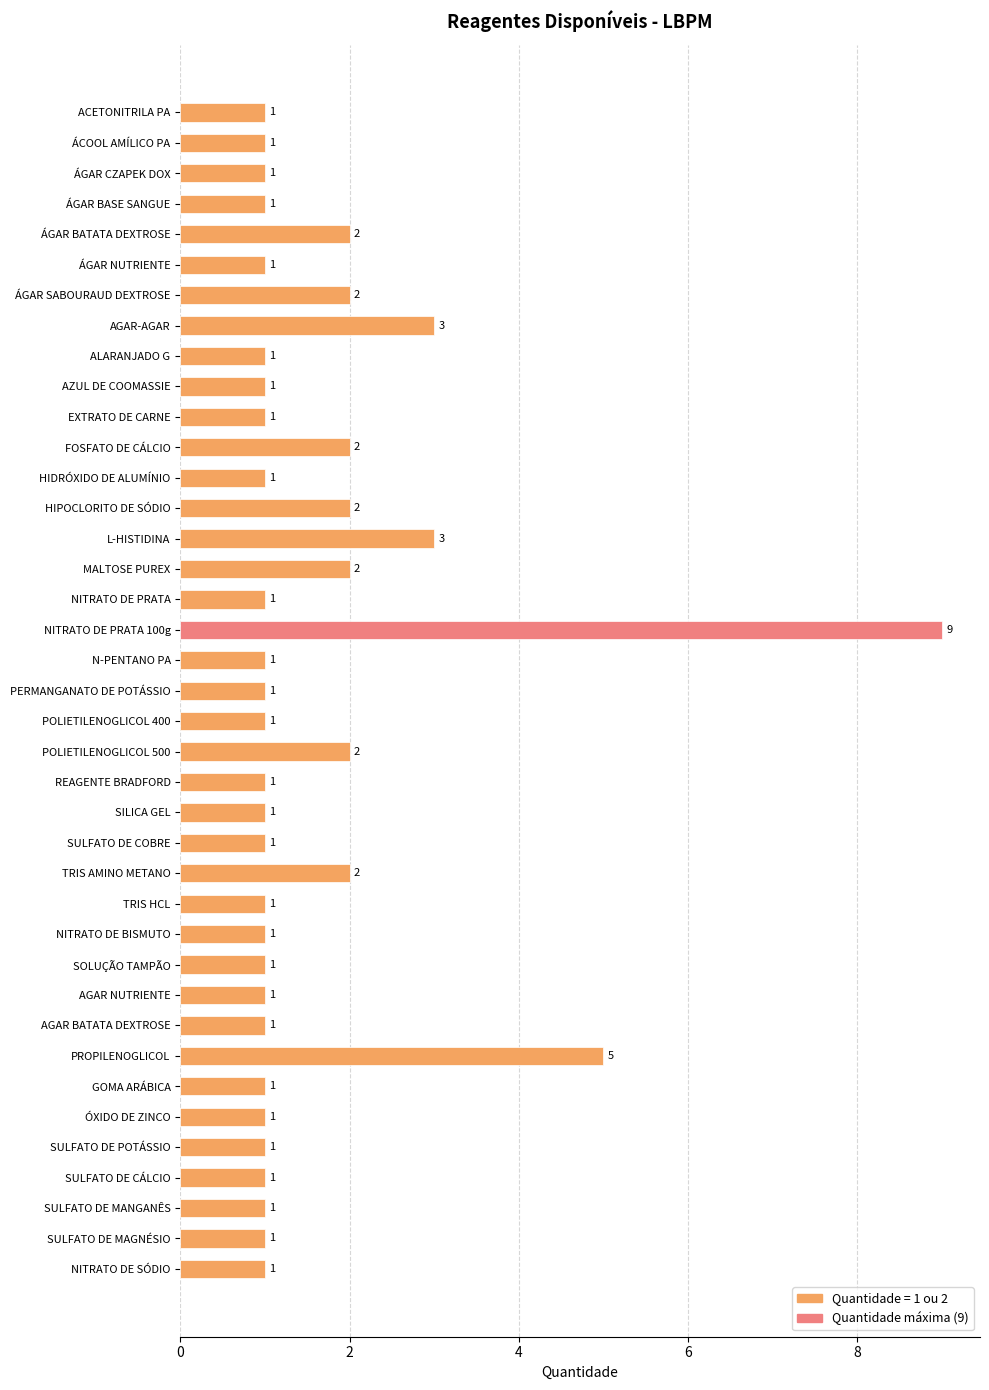

Does the chart contain stacked bars?

No